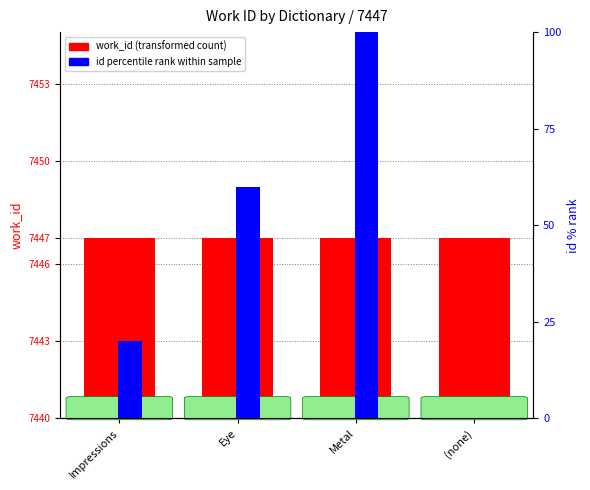

Which series has the widest spread of values?

id percentile rank